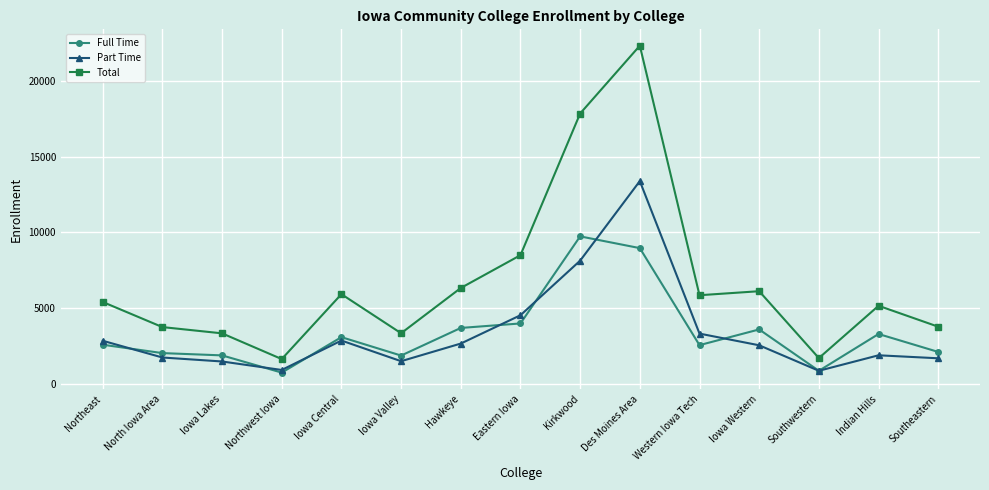

What is the value of the Part Time point at the 6th from the left?

1475